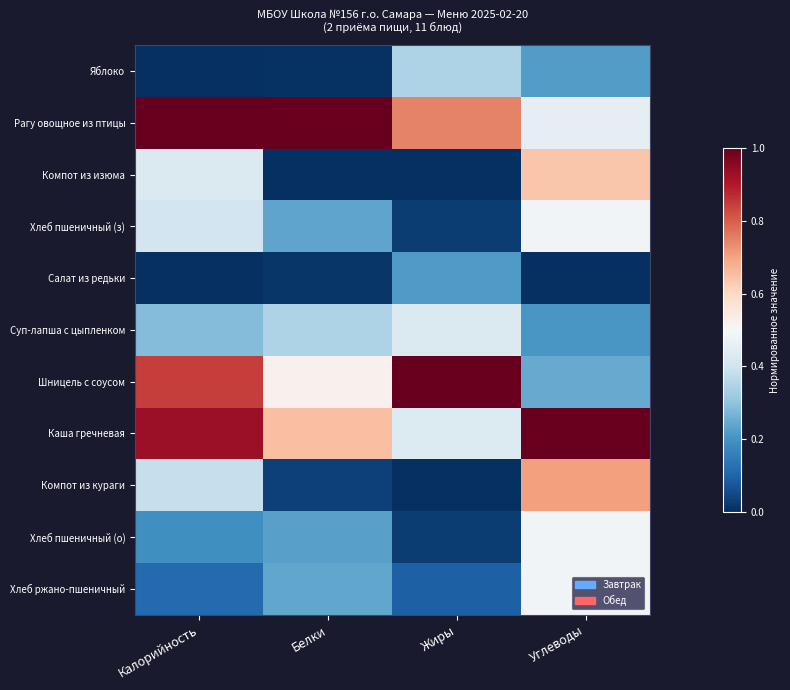

How many series are shown in this chart?

11